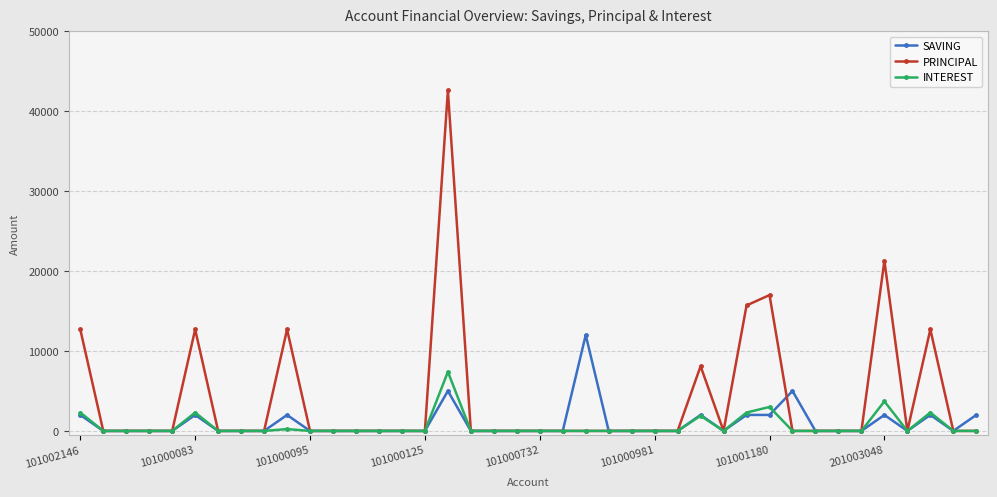

At how many categories does at least one series exceed 8445?

9